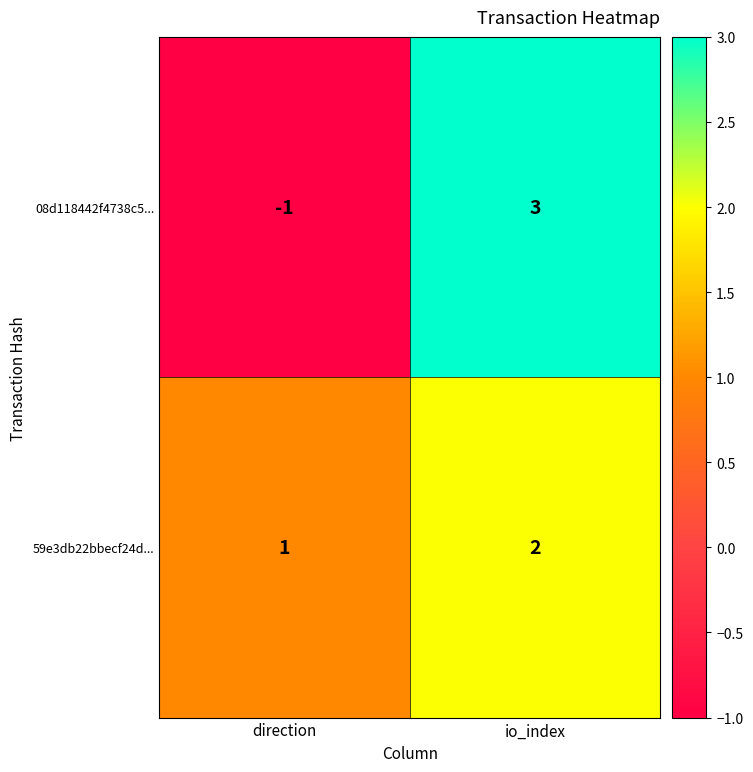

List the series in order of their peak value, lowest first.

59e3db22bbecf24d..., 08d118442f4738c5...